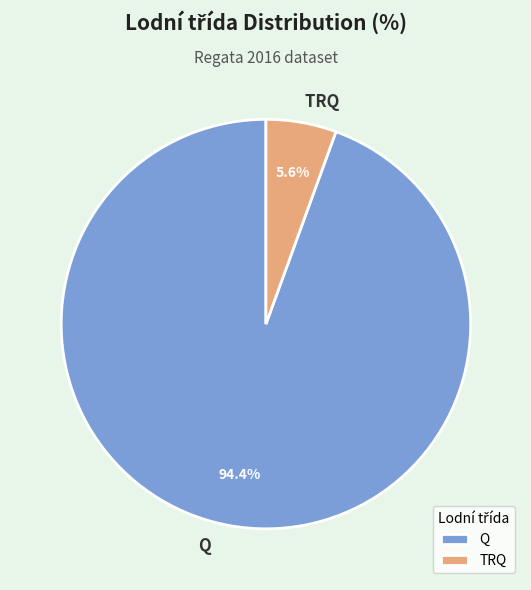

How many segments does this pie chart have?

2